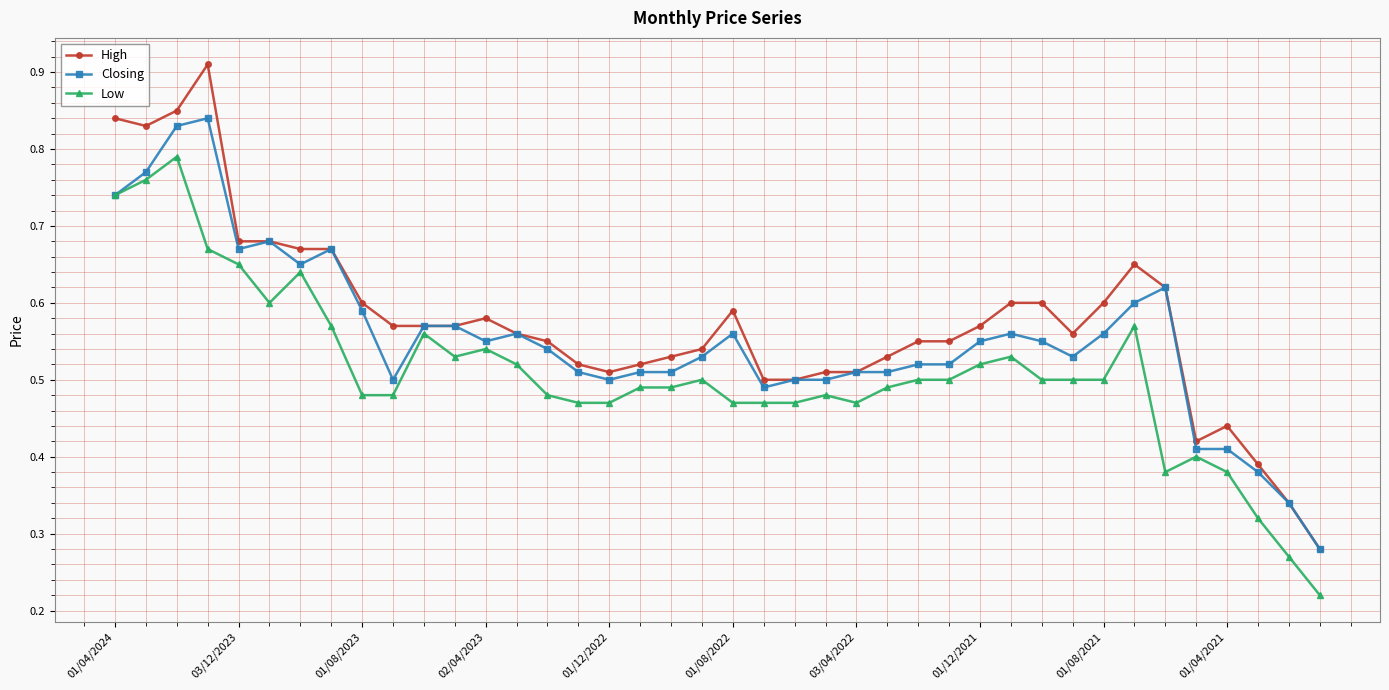

Count the Low values in the range 0 to 1.

40